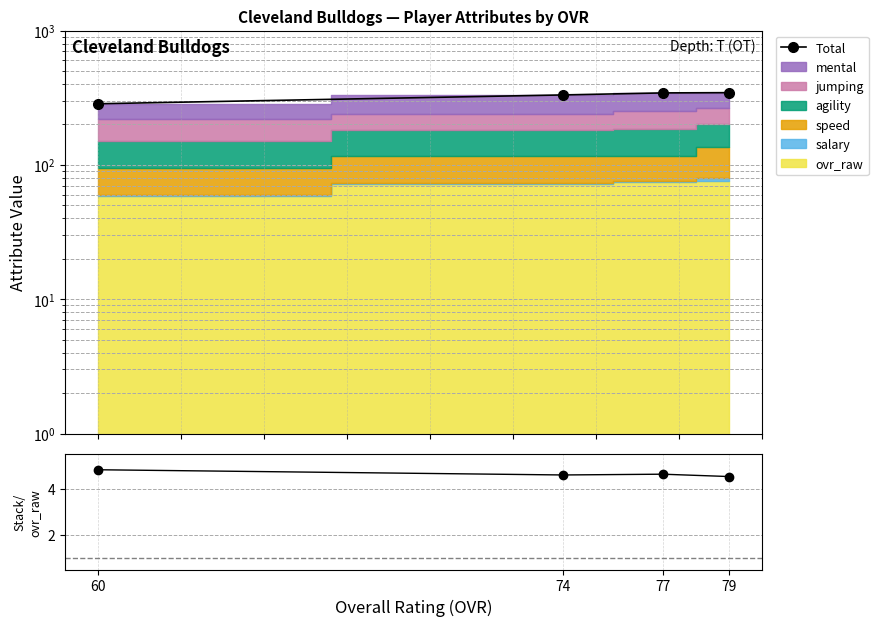

What is the sum of all Stack/OVR_raw values?

18.6